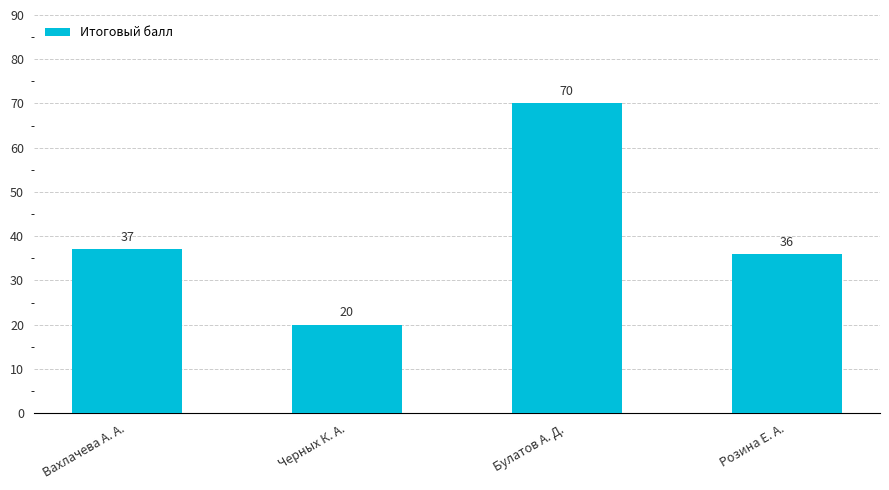

Rank the categories by value from lowest to highest.

Черных К. А., Розина Е. А., Вахлачева А. А., Булатов А. Д.